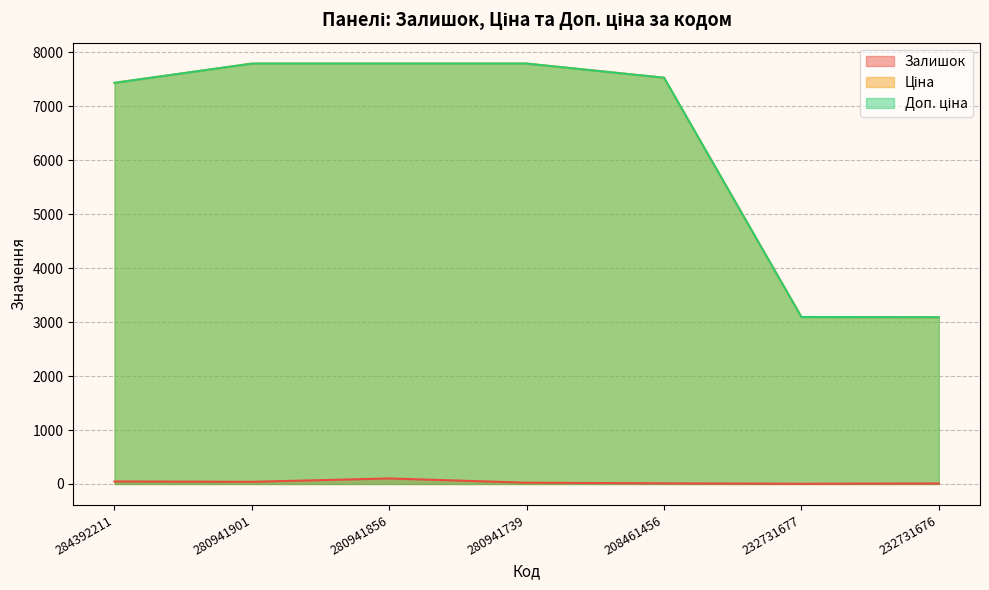

At how many categories does at least one series exceed 5137?

5